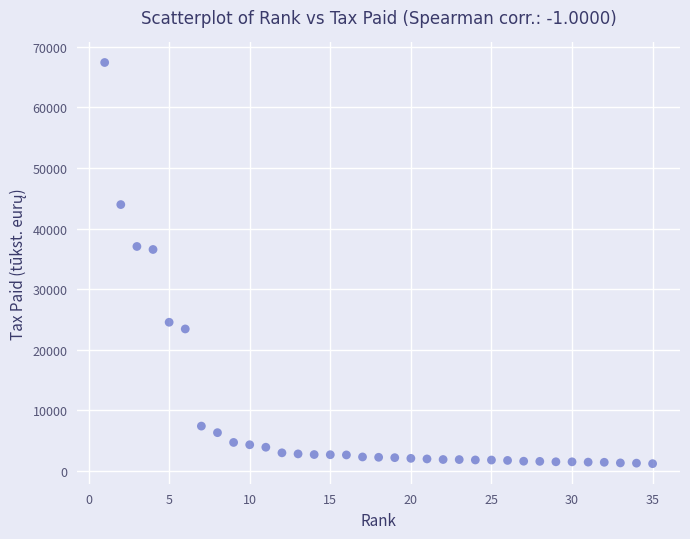

How many points are shown in the scatter plot?

35